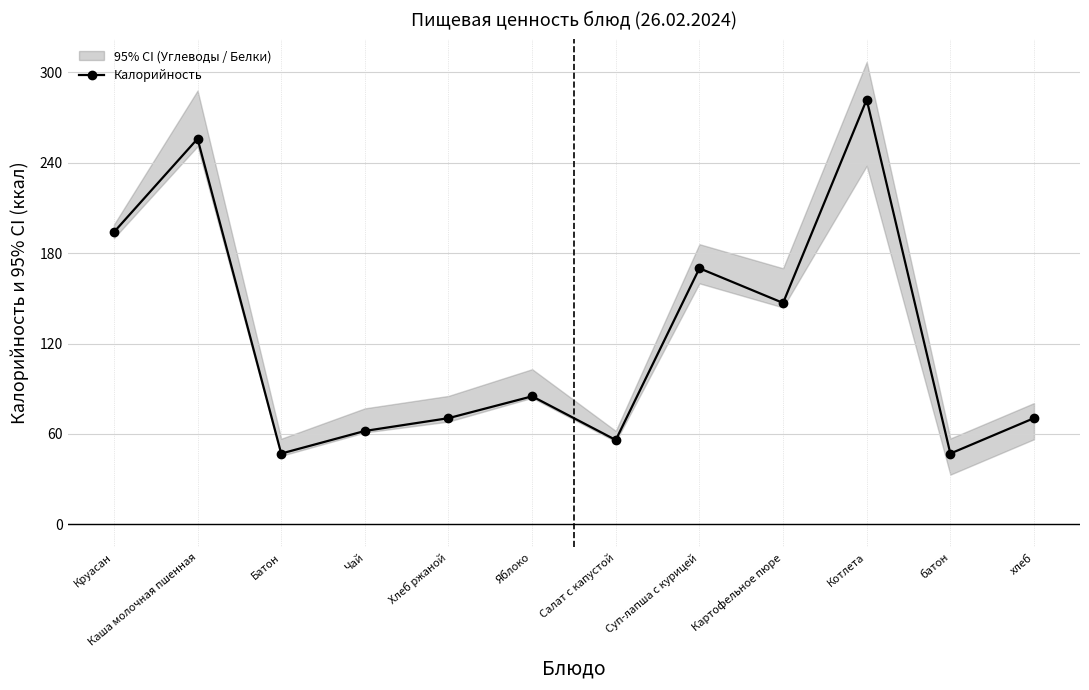

Which has a higher value, Чай or Хлеб ржаной?

Хлеб ржаной